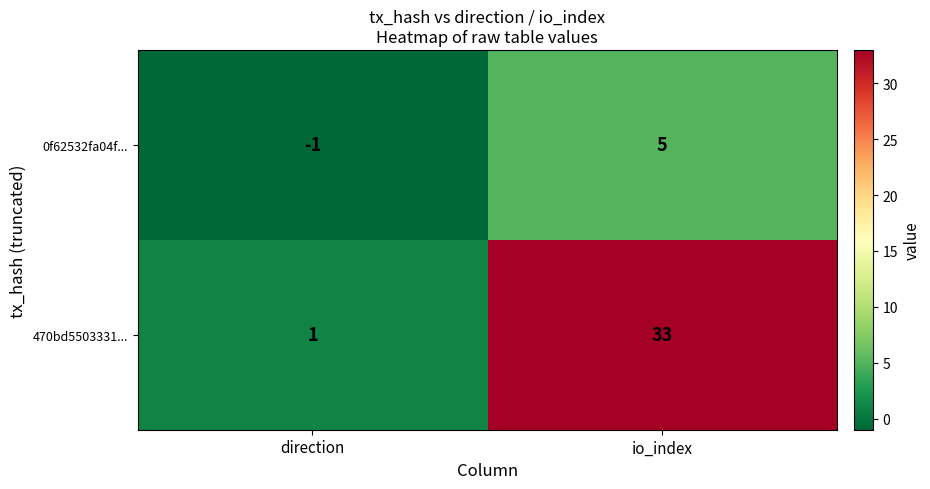

At which category is the sum across all series the highest?

io_index